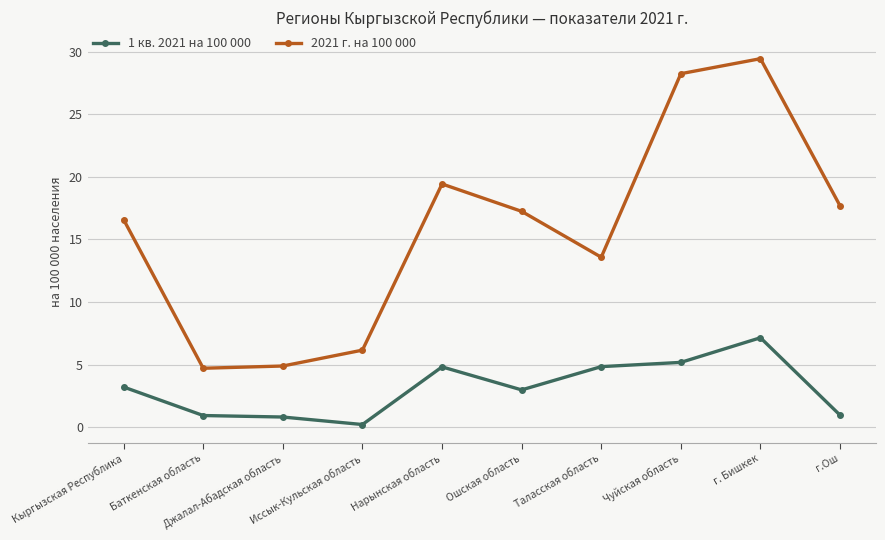

Rank the series by their average value, from lowest to highest.

1 кв. 2021 на 100 000, 2021 г. на 100 000